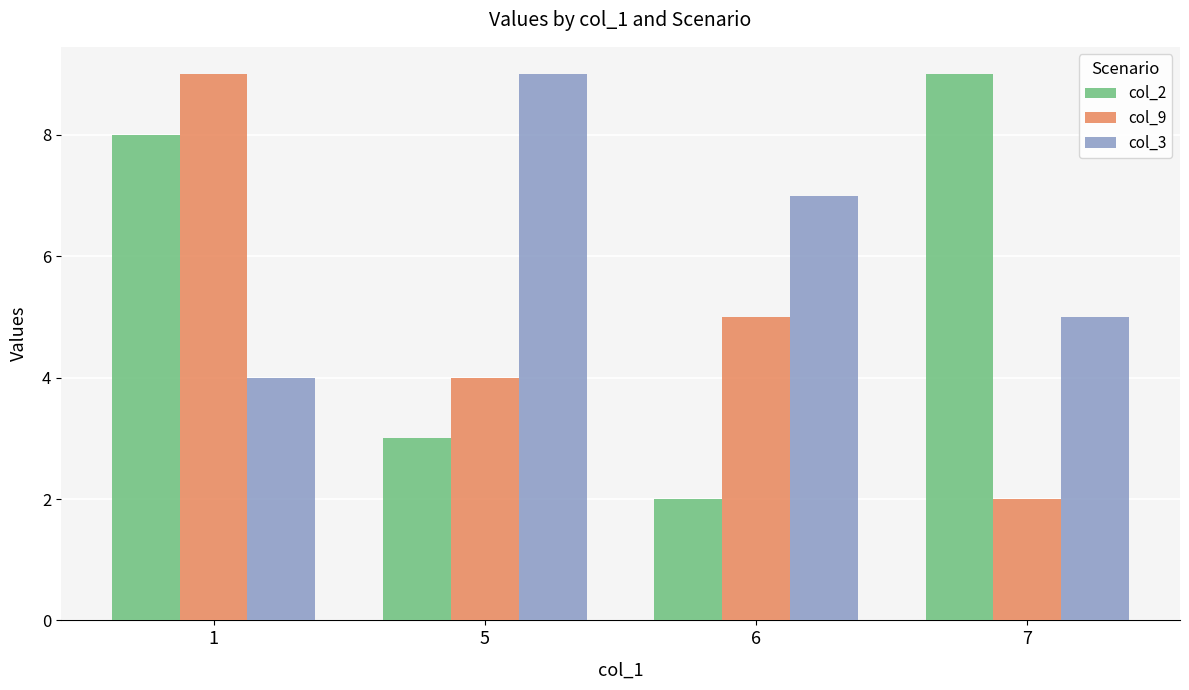

Is the value of col_3 at 5 greater than the value of col_2 at 5?

Yes